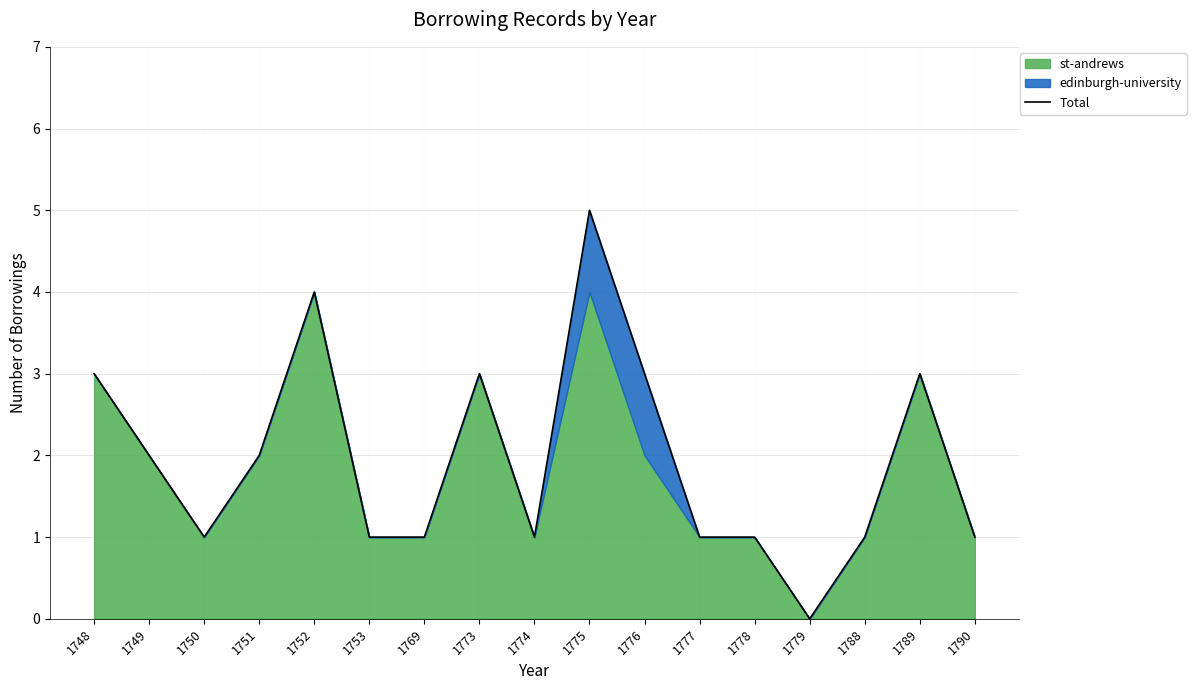

Rank the categories by value from lowest to highest.

1779, 1750, 1753, 1769, 1774, 1777, 1778, 1788, 1790, 1749, 1751, 1748, 1773, 1776, 1789, 1752, 1775